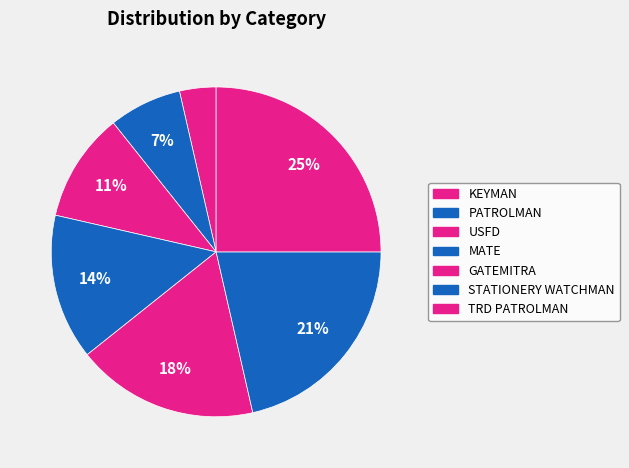

Rank the categories by value from lowest to highest.

KEYMAN, PATROLMAN, USFD, MATE, GATEMITRA, STATIONERY WATCHMAN, TRD PATROLMAN